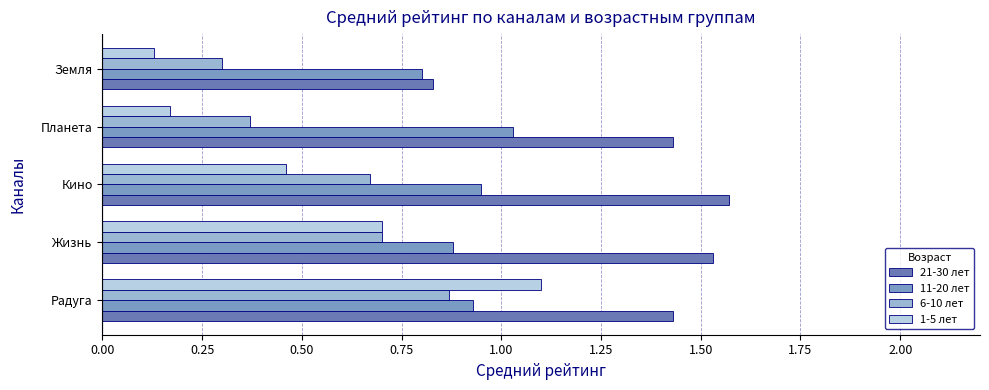

At how many categories does at least one series exceed 0?

5